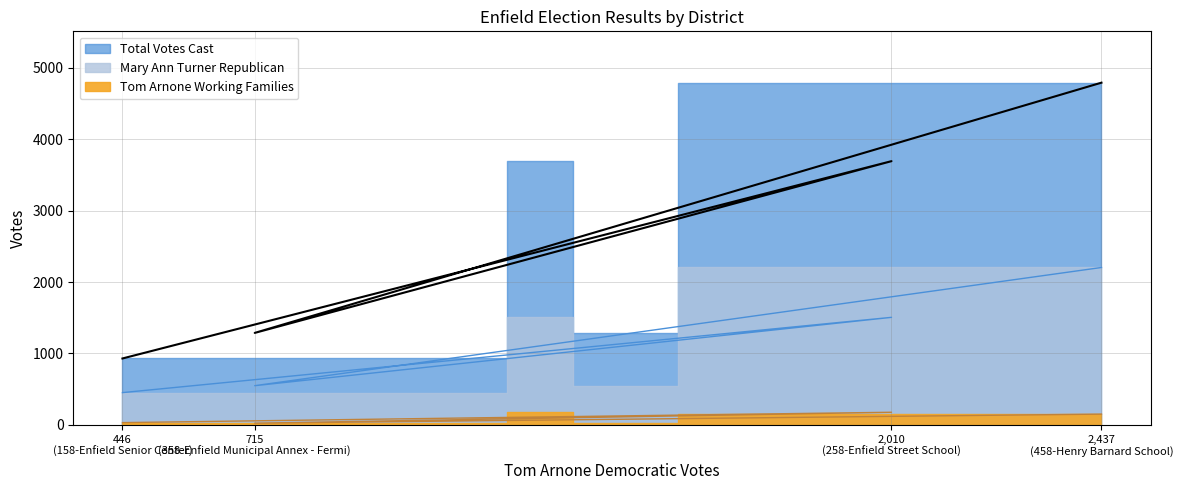

Rank the series by their maximum value, from lowest to highest.

Tom Arnone Working Families, Mary Ann Turner Republican, Total Votes Cast